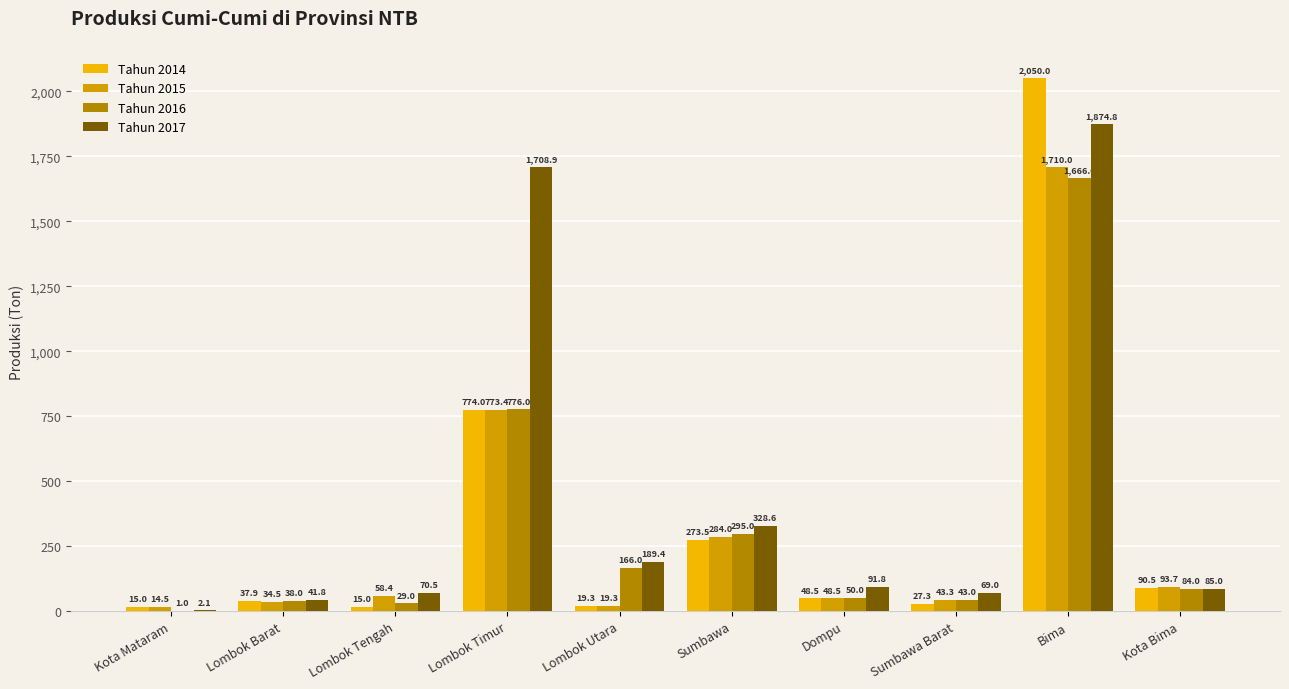

What is the total value across all series at Lombok Utara?

394.0